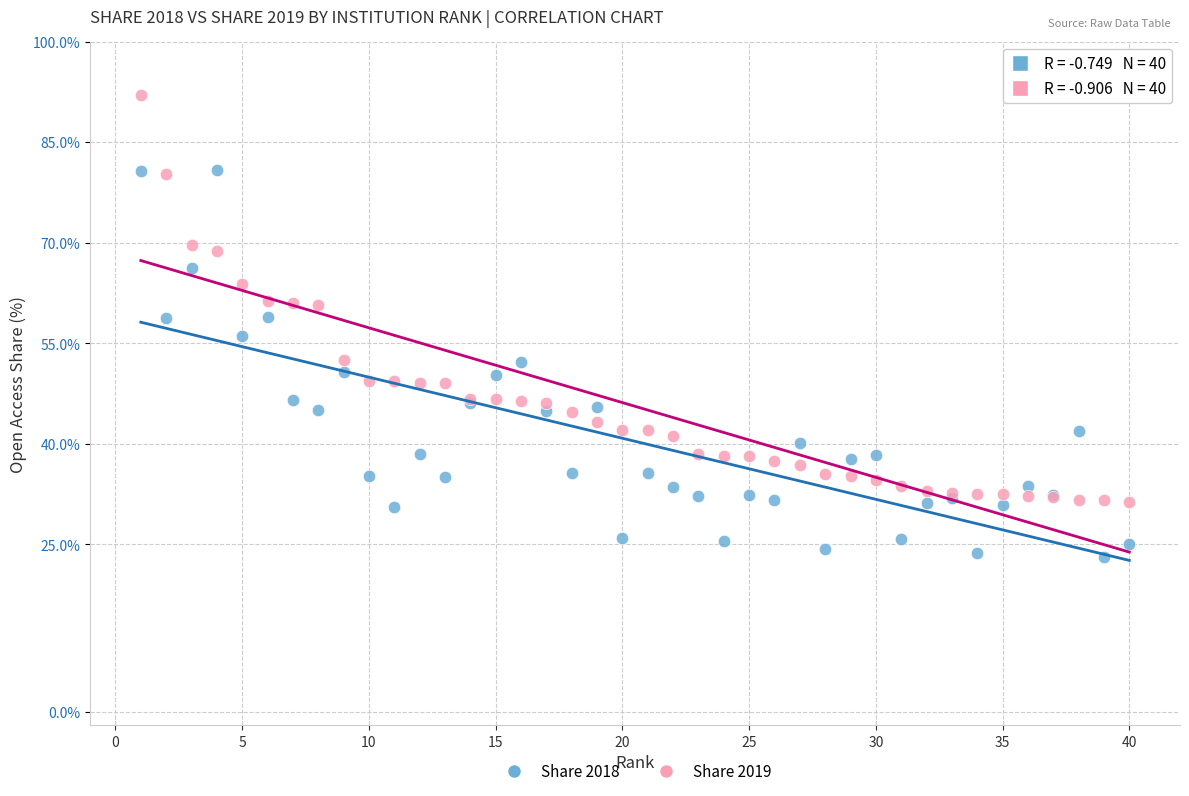

What is the X range (max minus min) for the scatter plot?

39.0